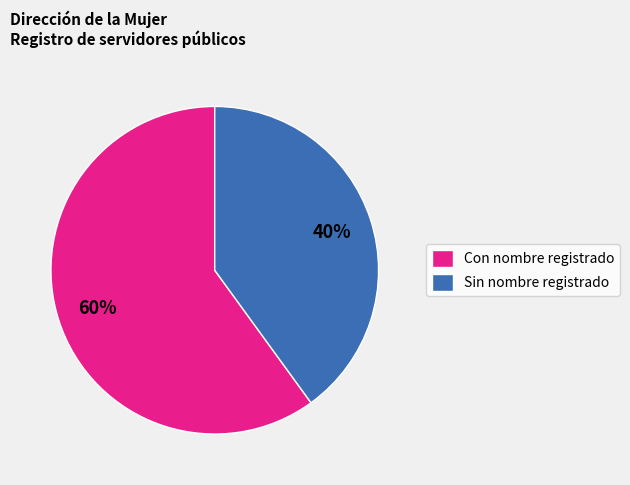

True or false: Sin nombre registrado accounts for 40% of the total.

True